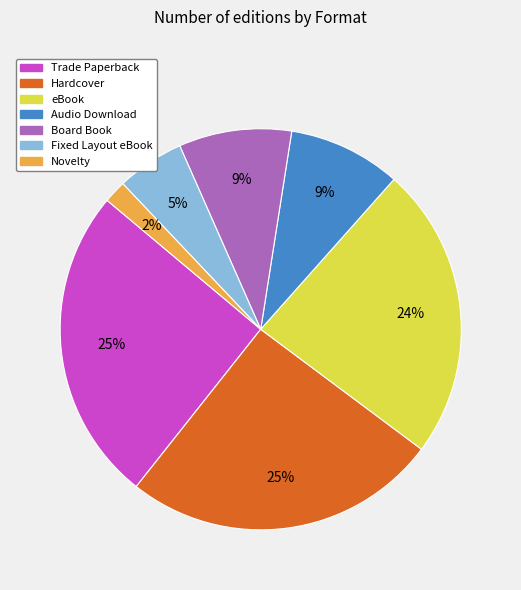

Combined, do Fixed Layout eBook and Audio Download account for over 50%?

No